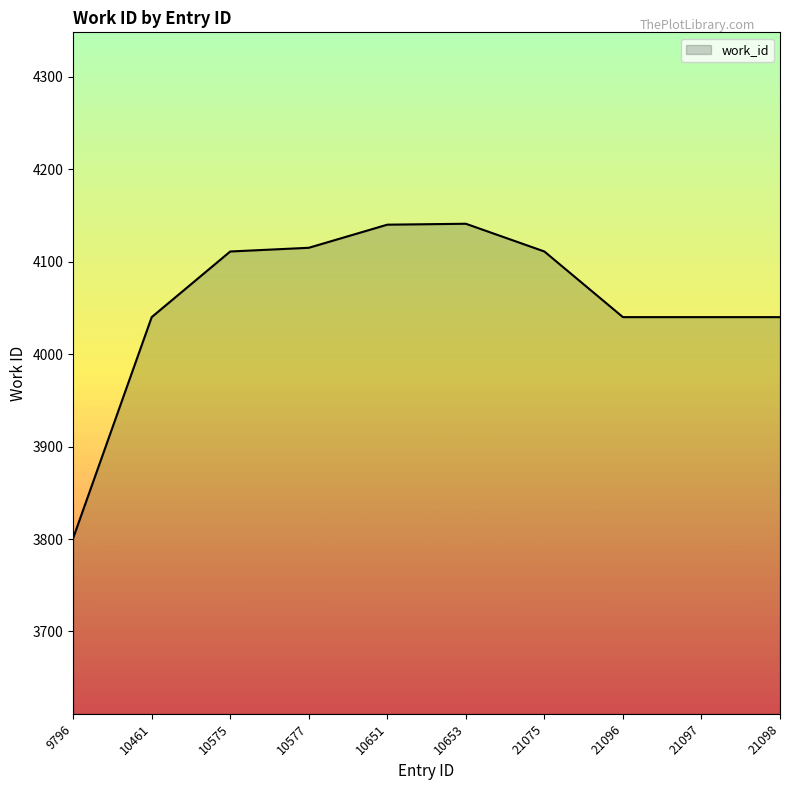

Is it true that the value at 21096 is 5970?

False